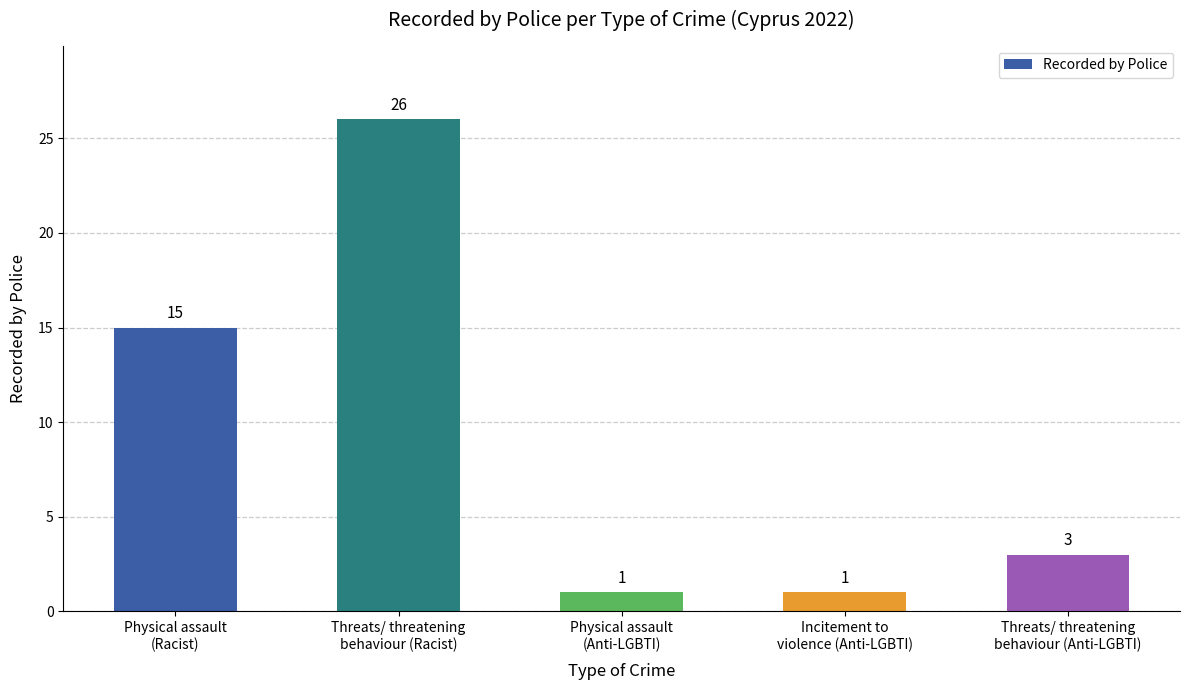

What is the greatest value displayed?

26